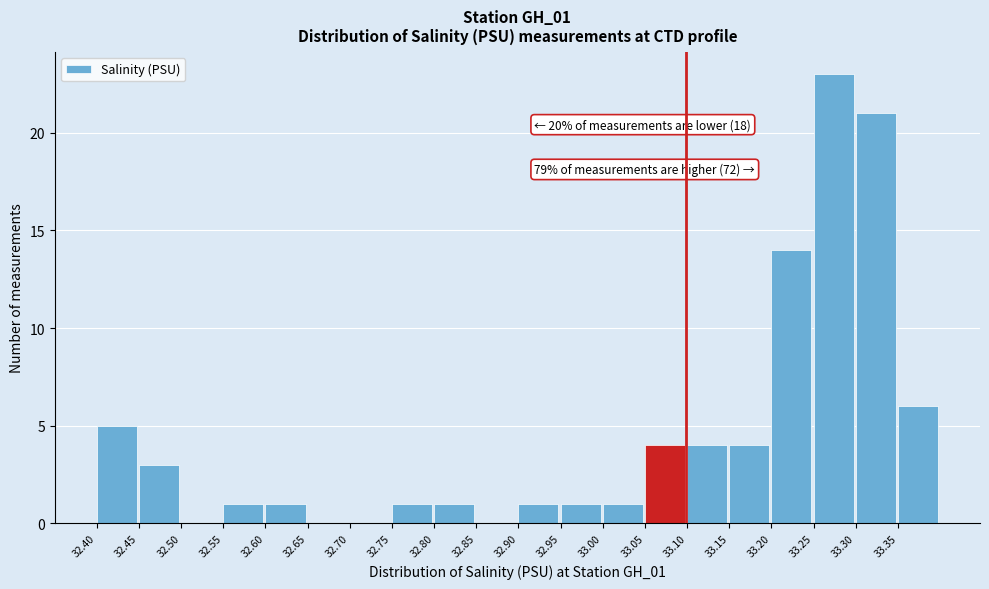

Which range on the x-axis has the tallest bar?

33.25 to 33.30